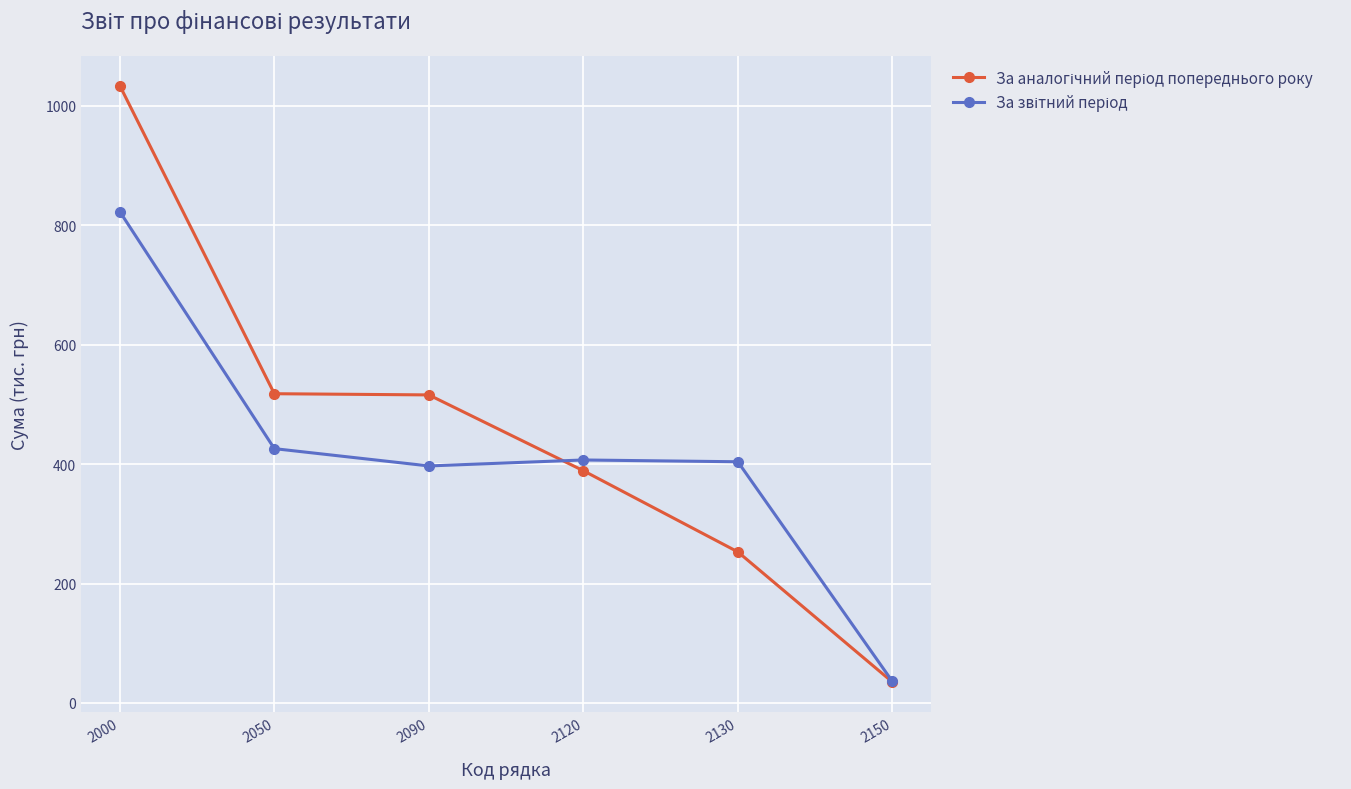

Count the number of data series in this chart.

2